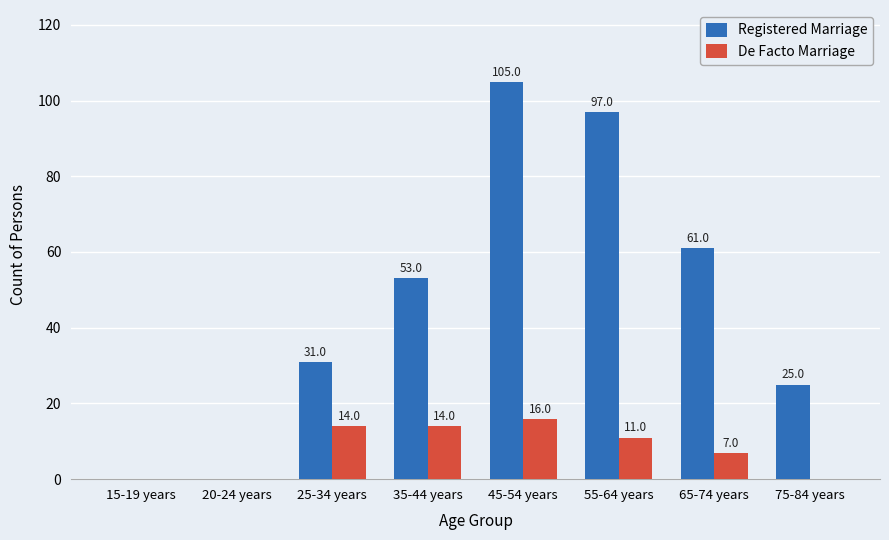

At which label is De Facto Marriage closest to 8?

65-74 years